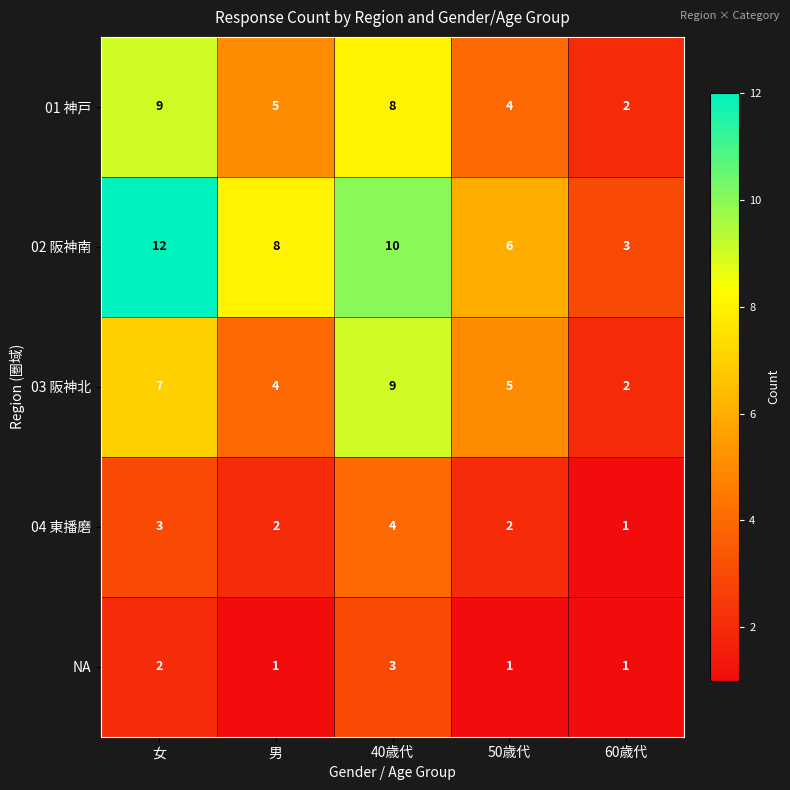

At which category is the sum across all series the highest?

40歳代